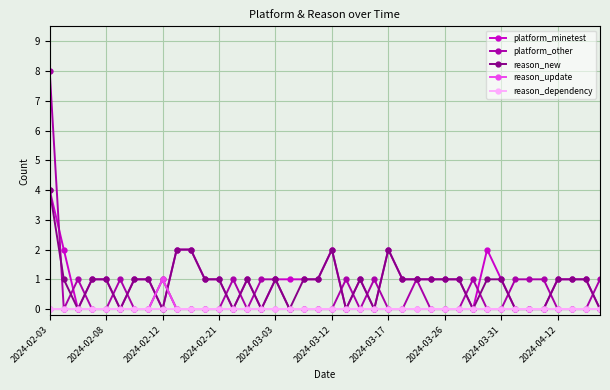

Count the number of categories in the chart.

40